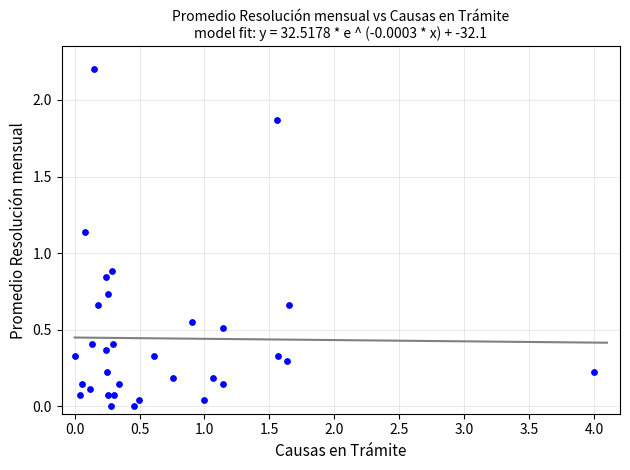

What is the range of Y values (max minus min)?

2.2